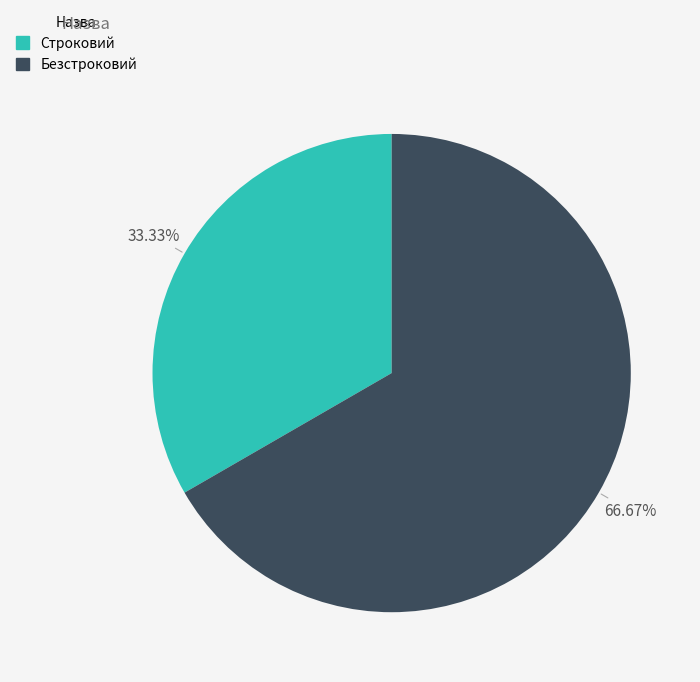

Rank the categories by value from highest to lowest.

Безстроковий, Строковий